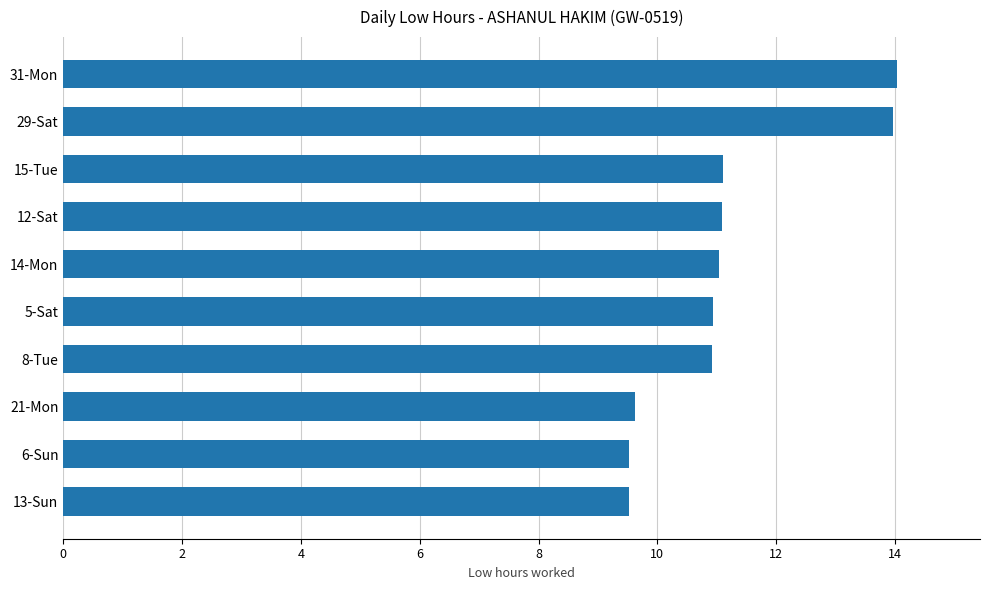

Approximately how many times larger is the value at 8-Tue compared to 29-Sat?

0.8